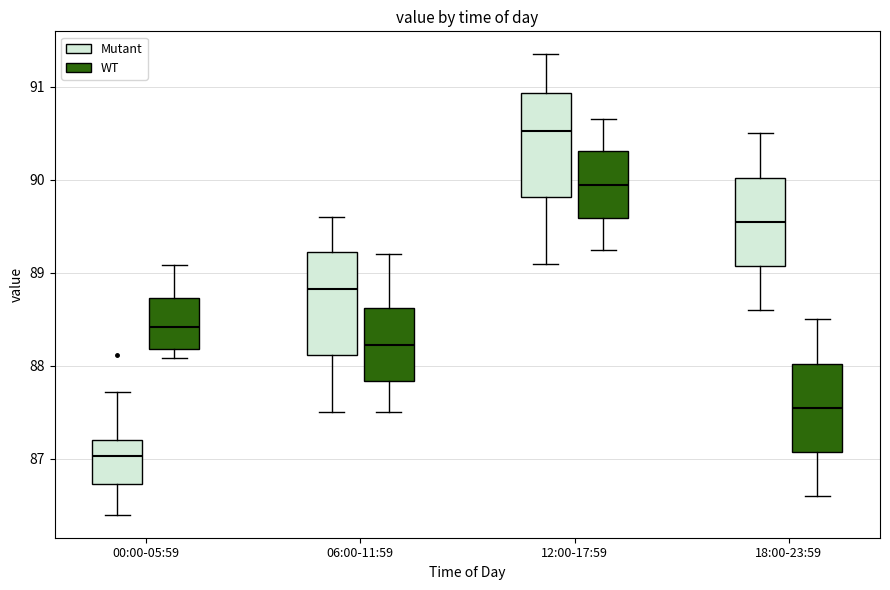

Which box's median line is the lowest?

00:00-05:59 (Mutant)